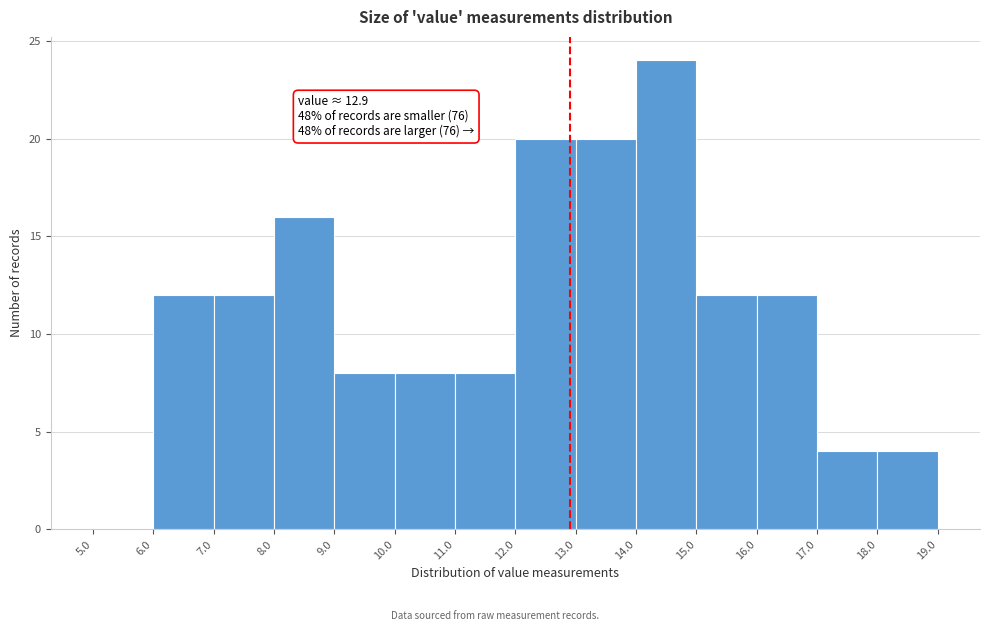

Which range on the x-axis has the tallest bar?

14.0 to 15.0